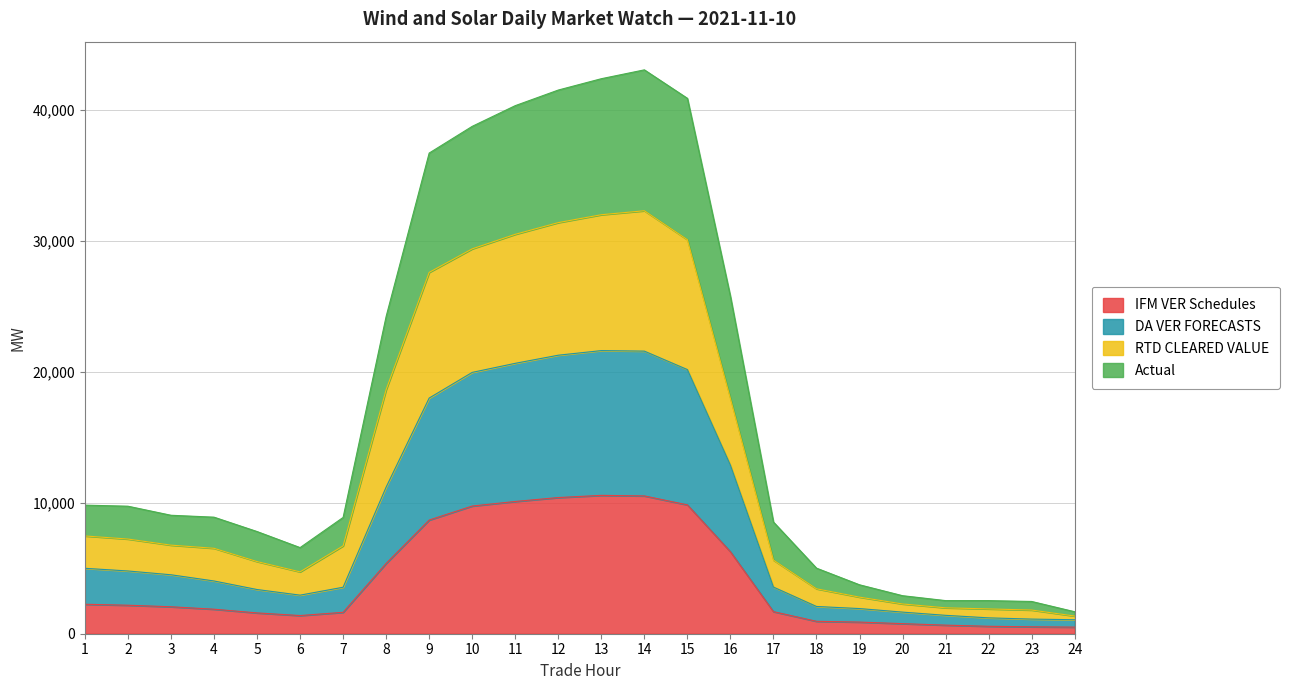

What is the maximum value for IFM VER Schedules?

10564.6